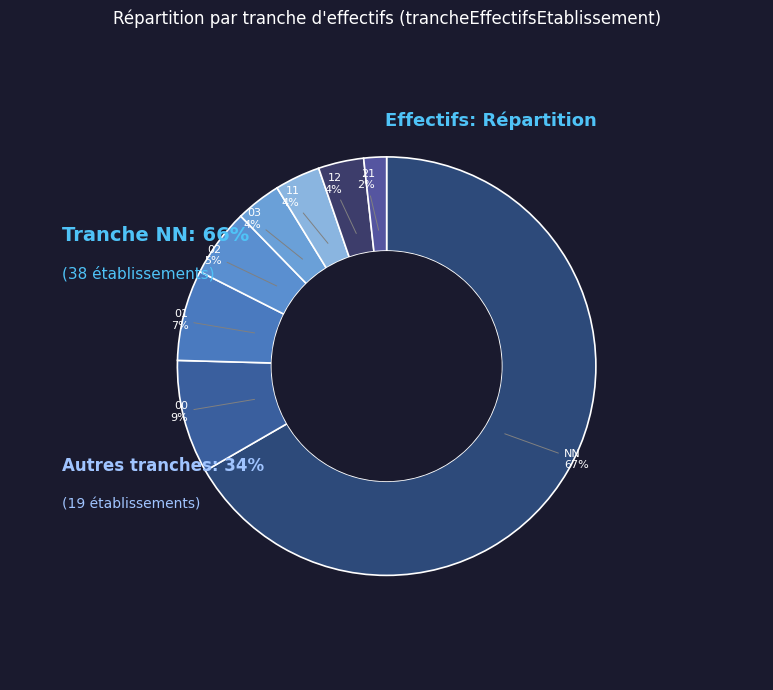

Is there a majority slice in this chart?

Yes